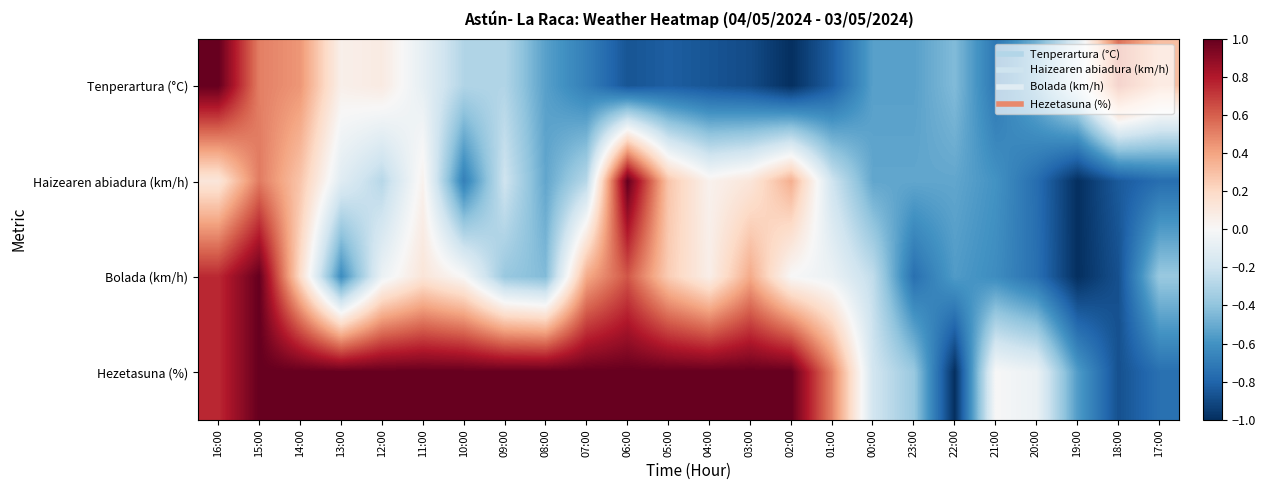

How many data points does each series have?

24